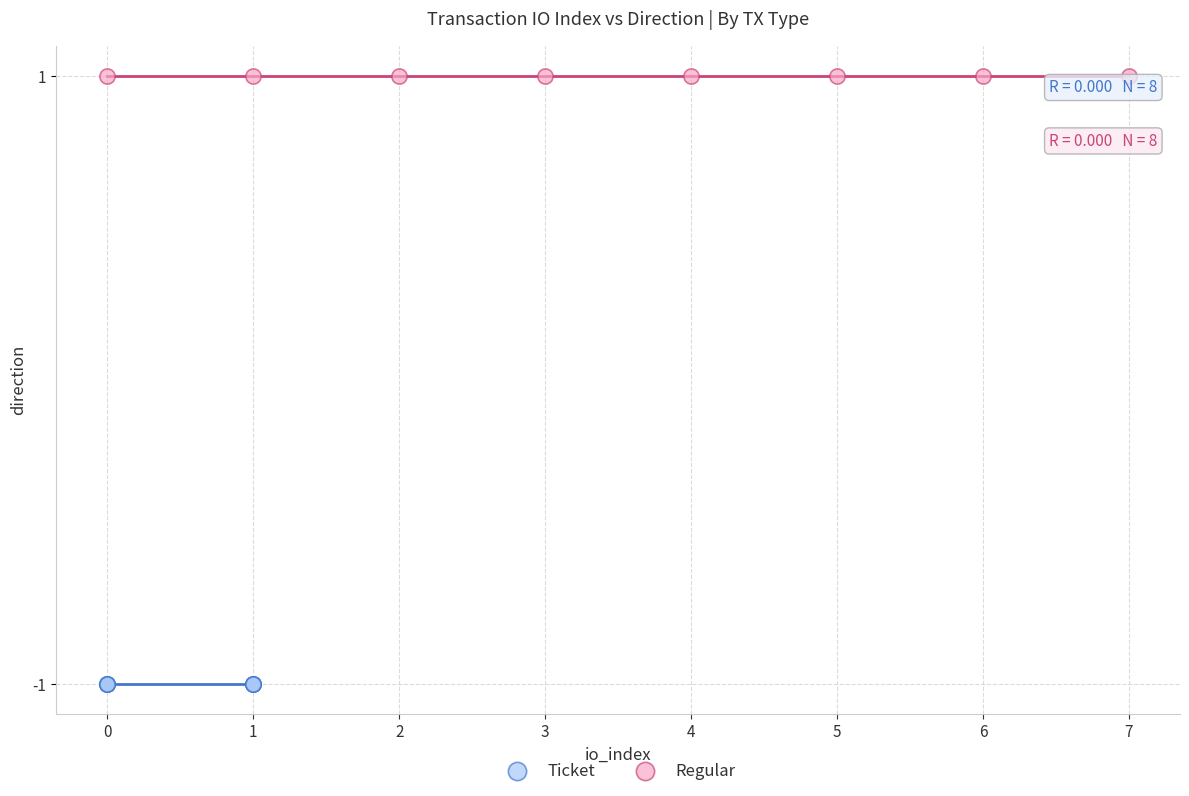

Which series reaches the maximum Y coordinate?

Regular